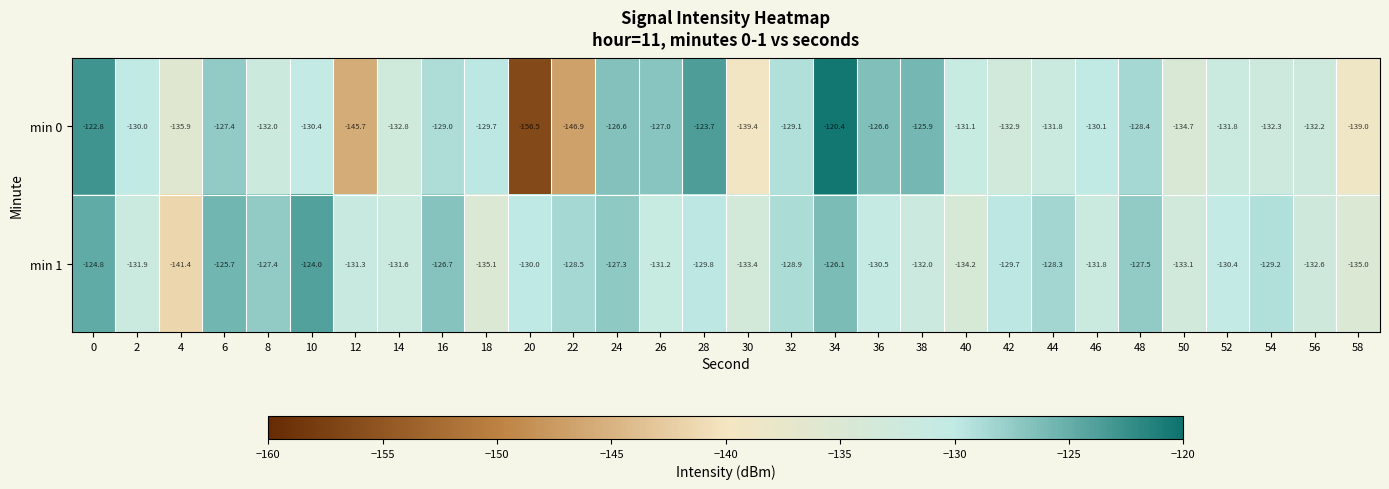

Rank the series at 24 from highest to lowest value.

min 0, min 1